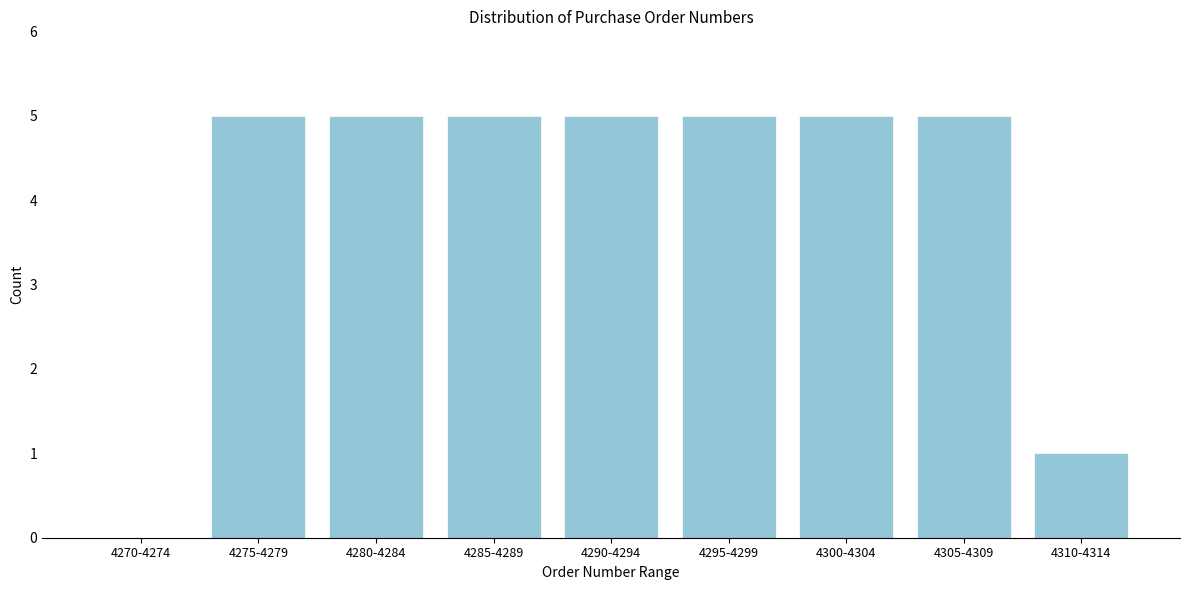

Reading left to right, extract all data points from this chart.

4270-4274=0	4275-4279=5	4280-4284=5	4285-4289=5	4290-4294=5	4295-4299=5	4300-4304=5	4305-4309=5	4310-4314=1